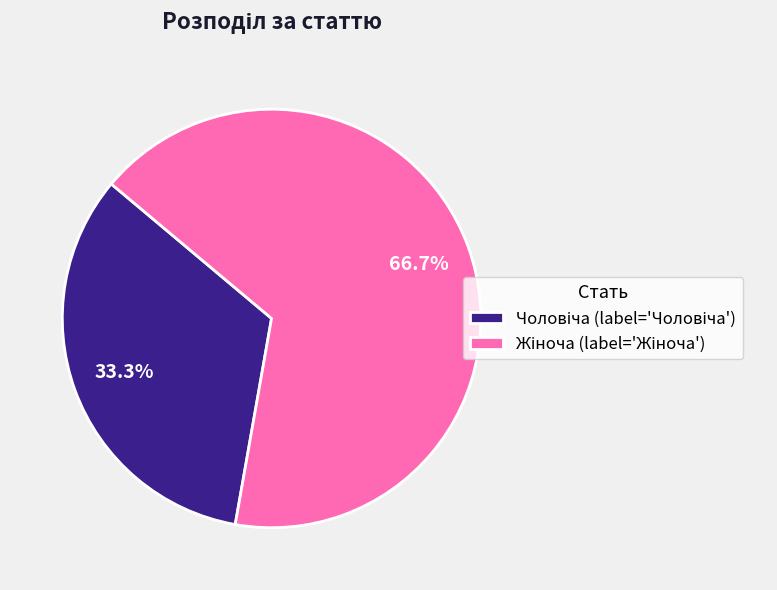

Is there any slice that represents more than half of the pie?

Yes